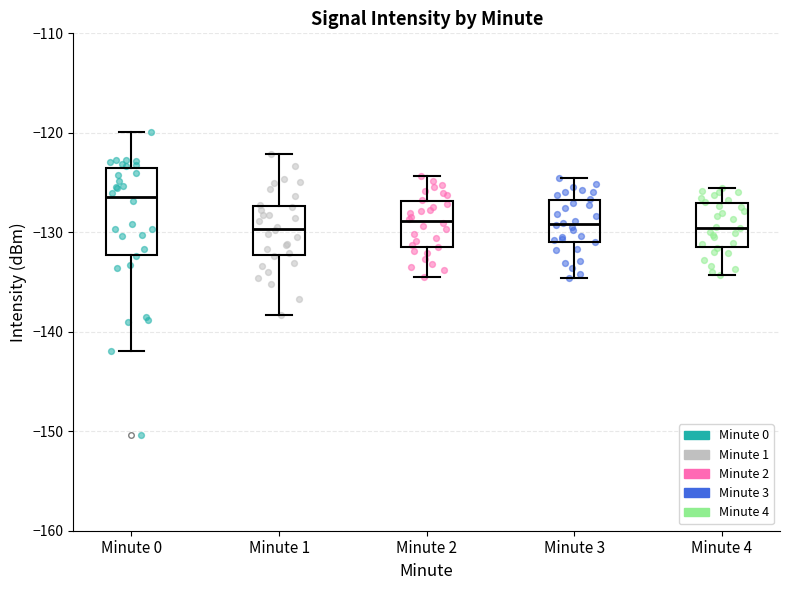

Which box is the tallest, from its lower edge to its upper edge?

Minute 0